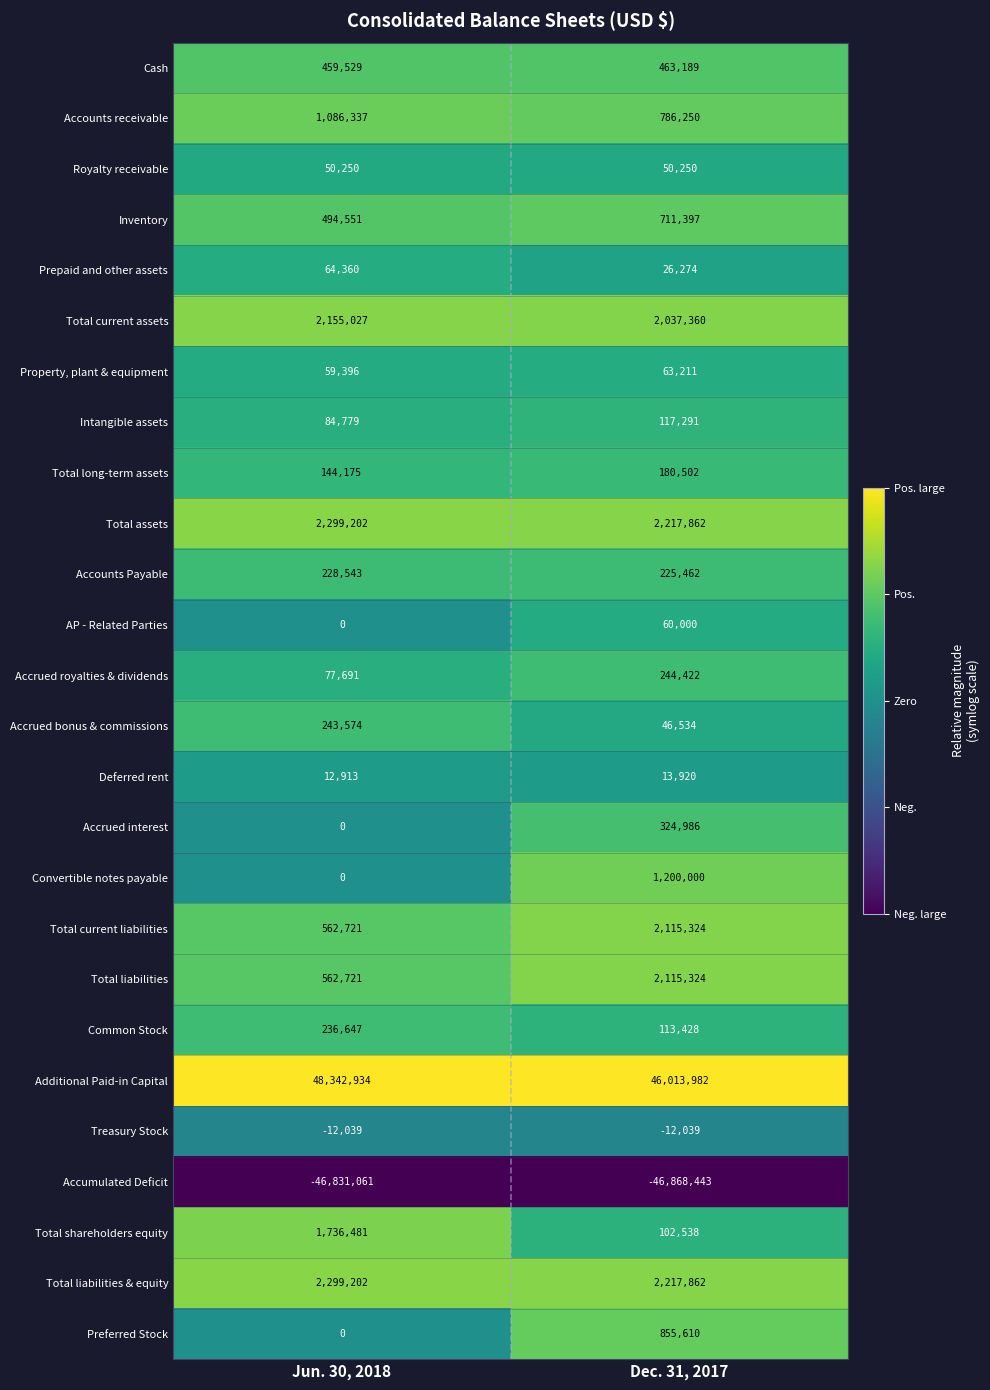

Which series changed the most between Jun. 30, 2018 and Dec. 31, 2017?

Additional Paid-in Capital